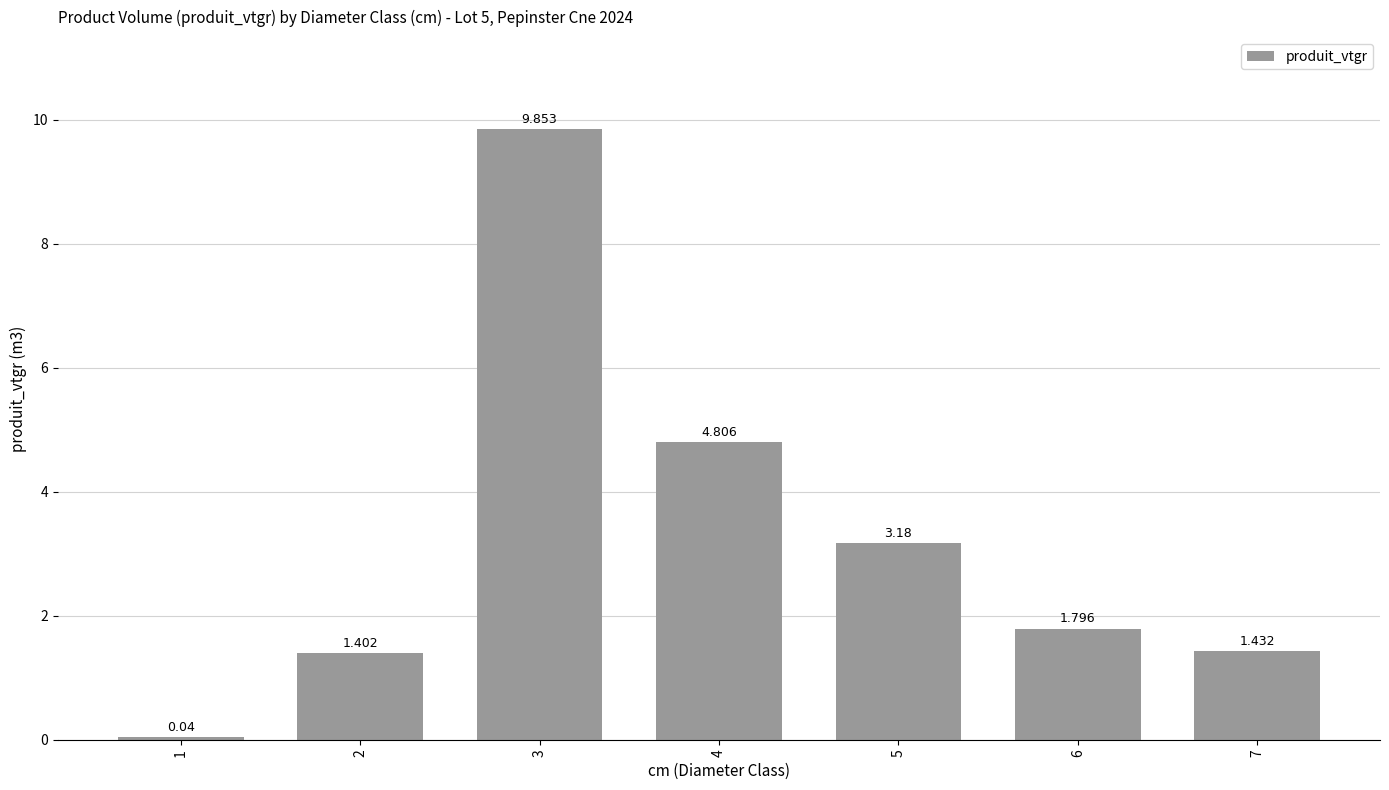

Which label corresponds to the smallest value in the chart?

1